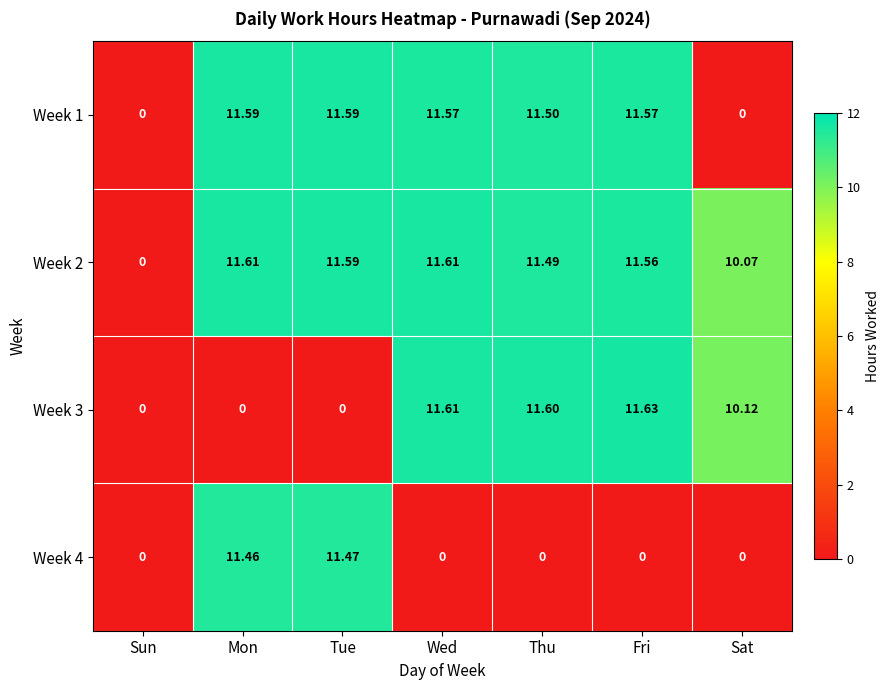

At which category does the chart reach its peak across all series?

Fri